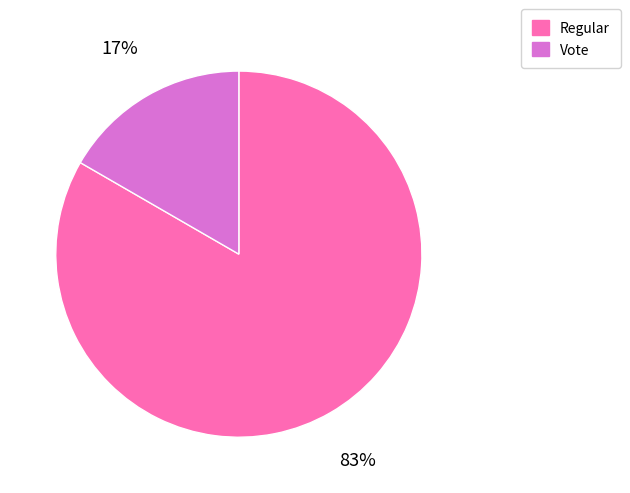

What is the smallest slice in the pie chart?

Vote